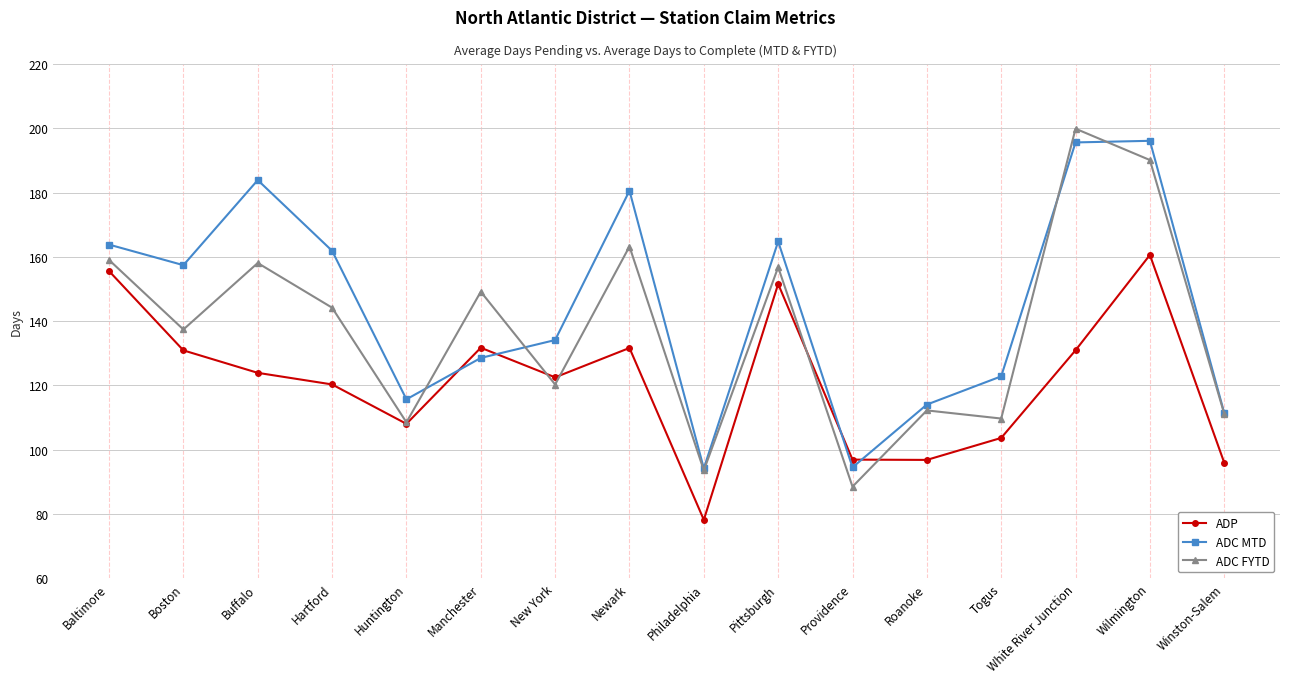

After their last crossing, which series has the higher values: ADC MTD or ADP?

ADC MTD